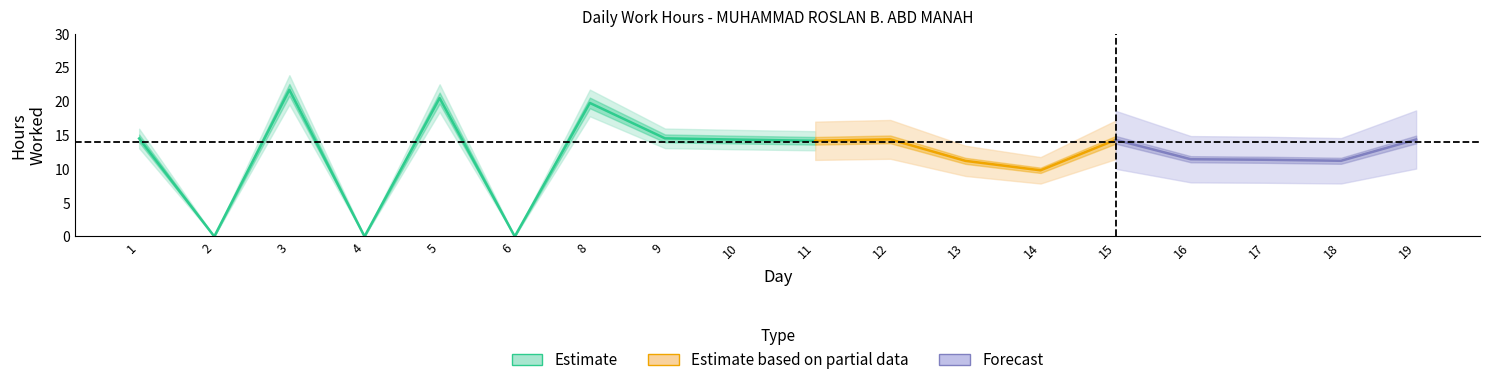

Which label corresponds to the smallest value in the chart?

2